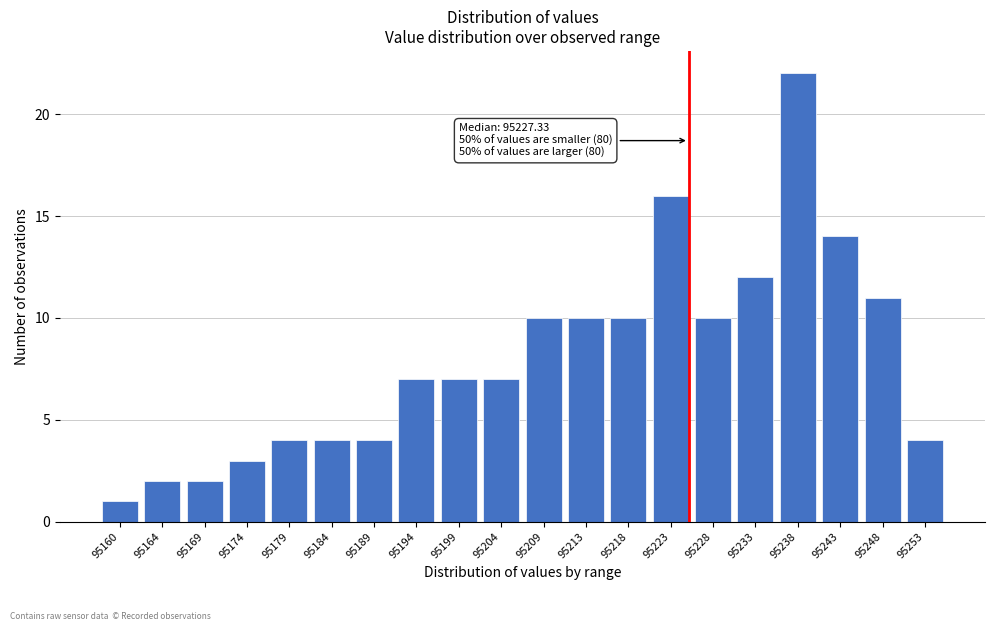

Reading left to right, transcribe all the data shown in this chart.

1	2	2	3	4	4	4	7	7	7	10	10	10	16	10	12	22	14	11	4